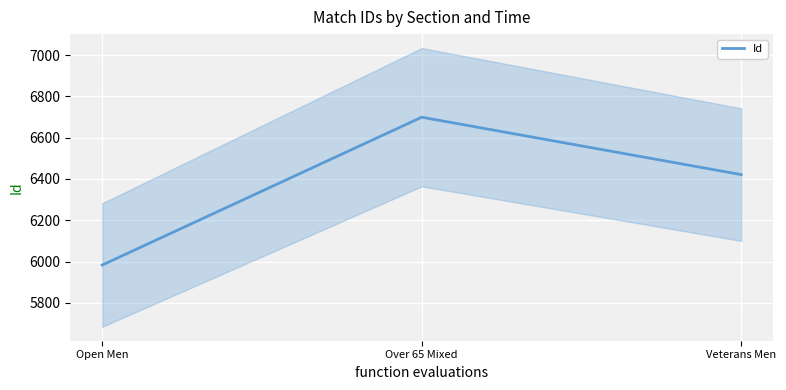

Where is the data nearest to the value 6341?

Veterans Men